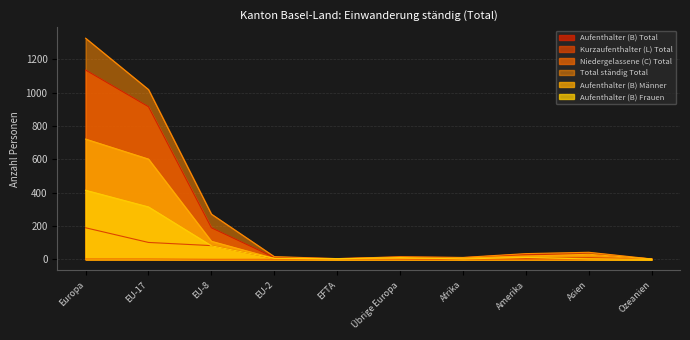

List the series in order of their peak value, highest first.

Total ständig Total, Aufenthalter (B) Total, Aufenthalter (B) Männer, Aufenthalter (B) Frauen, Kurzaufenthalter (L) Total, Niedergelassene (C) Total